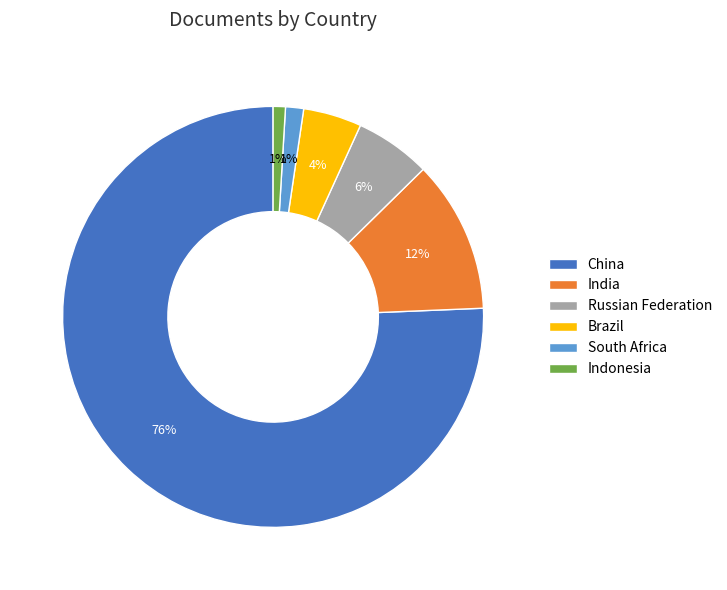

Which slice is the largest?

China